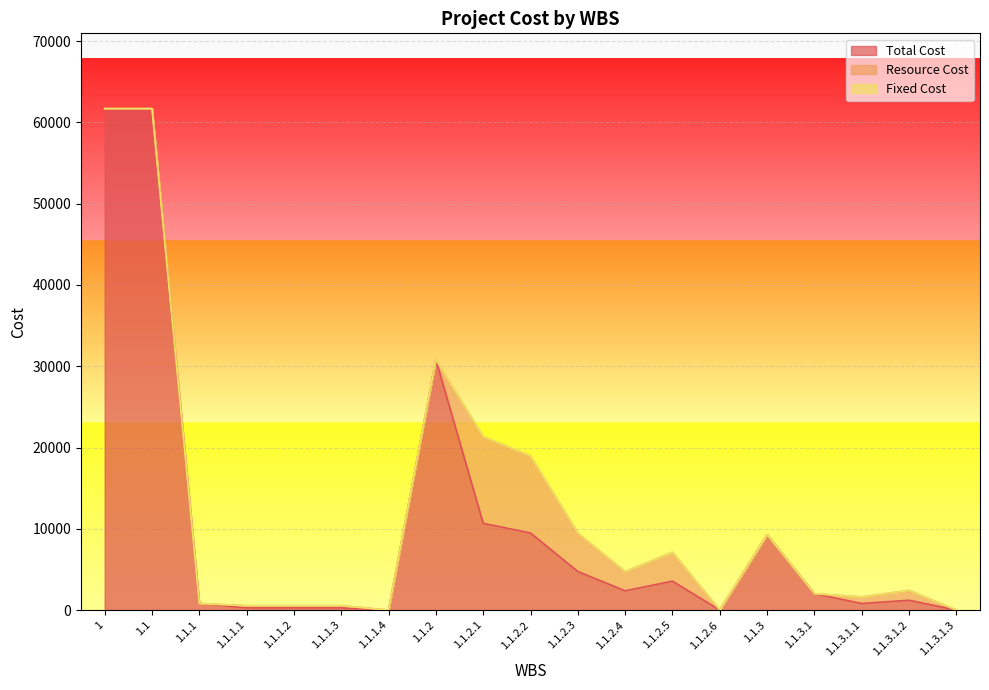

Reading left to right, transcribe all the data shown in this chart.

Total Cost: 61698.9	61698.9	804.9	268.3	268.3	268.3	0.0	30825.6	10670.4	9484.8	4742.4	2371.2	3556.8	0.0	9282.8	2018.0	807.2	1210.8	0.0
Resource Cost: 0.0	0.0	0.0	268.3	268.3	268.3	0.0	0.0	10670.4	9484.8	4742.4	2371.2	3556.8	0.0	0.0	0.0	807.2	1210.8	0.0
Fixed Cost: 0.0	0.0	0.0	0.0	0.0	0.0	0.0	0.0	0.0	0.0	0.0	0.0	0.0	0.0	0.0	0.0	0.0	0.0	0.0